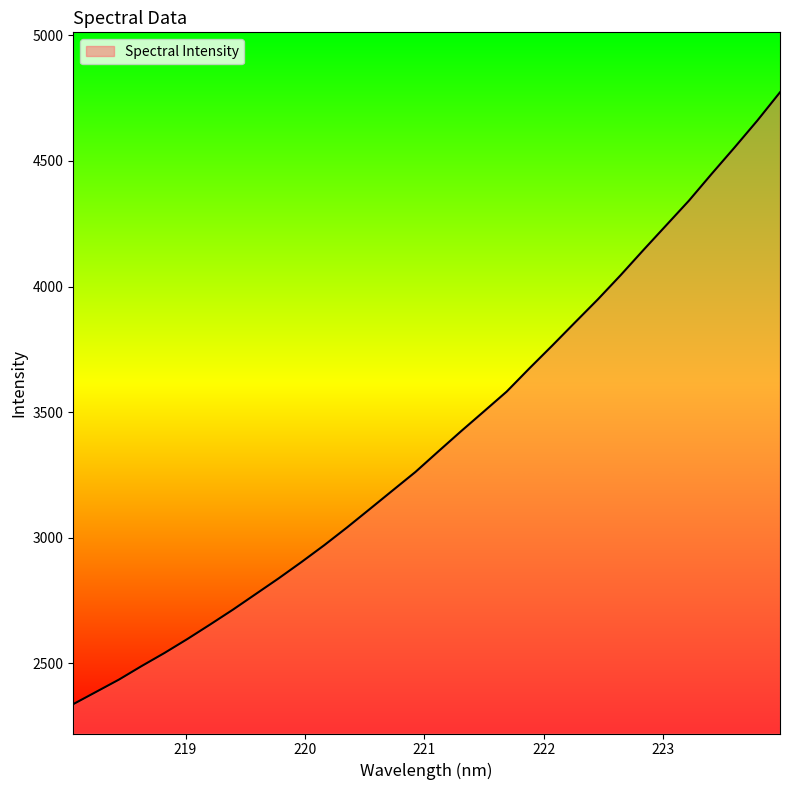

What is the minimum value shown in the chart?

2337.6